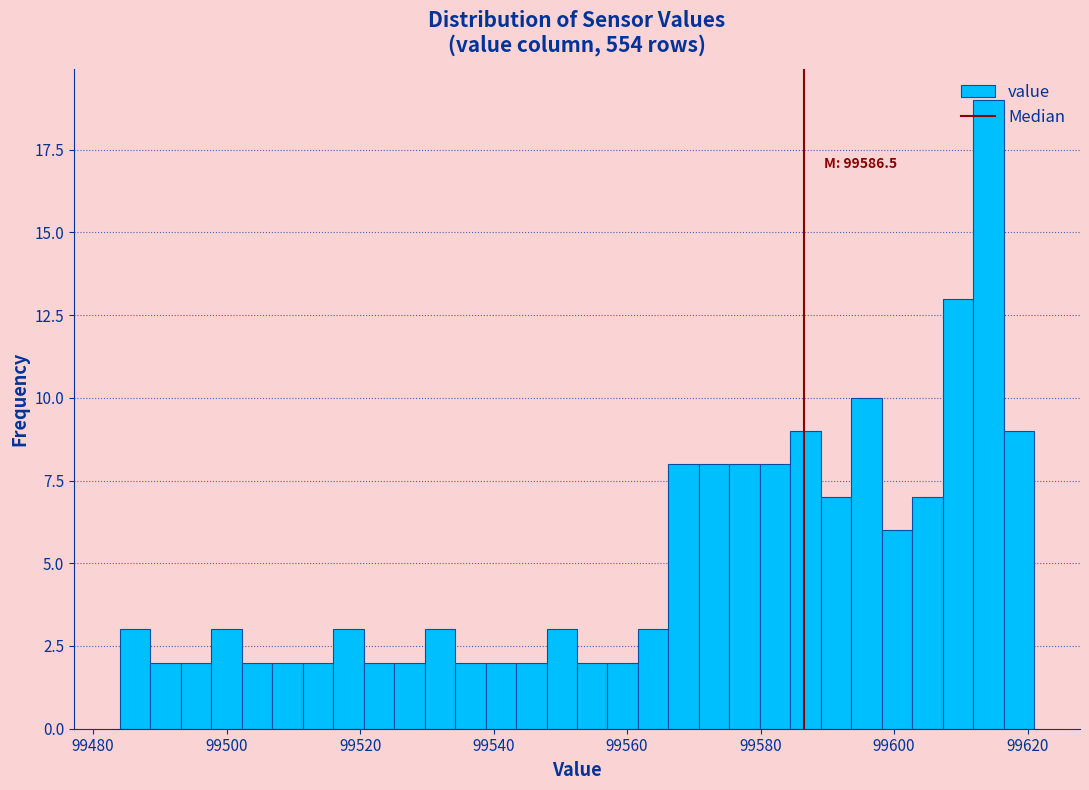

Around what value on the x-axis is the tallest bar? Give the approximate position of its centre, as read against the axis.

99614